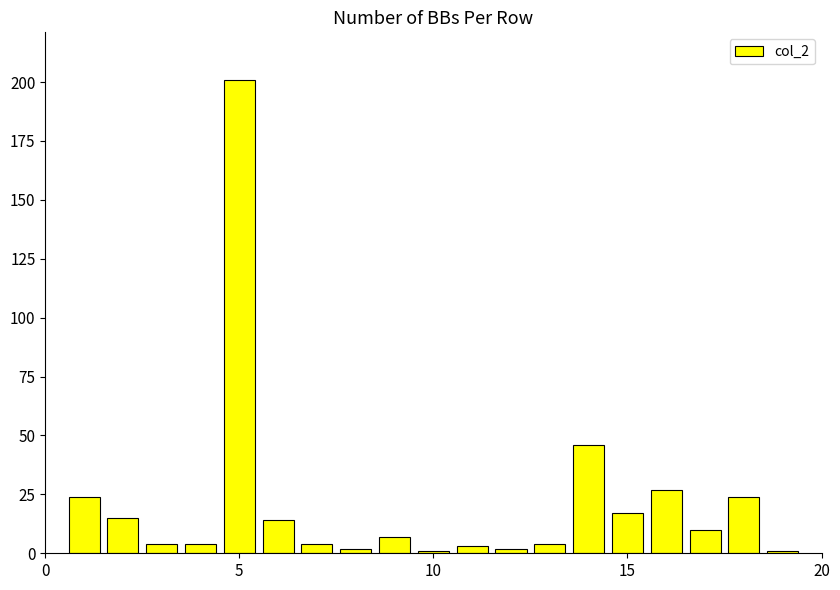

What is the difference between the second highest and second lowest values?

45